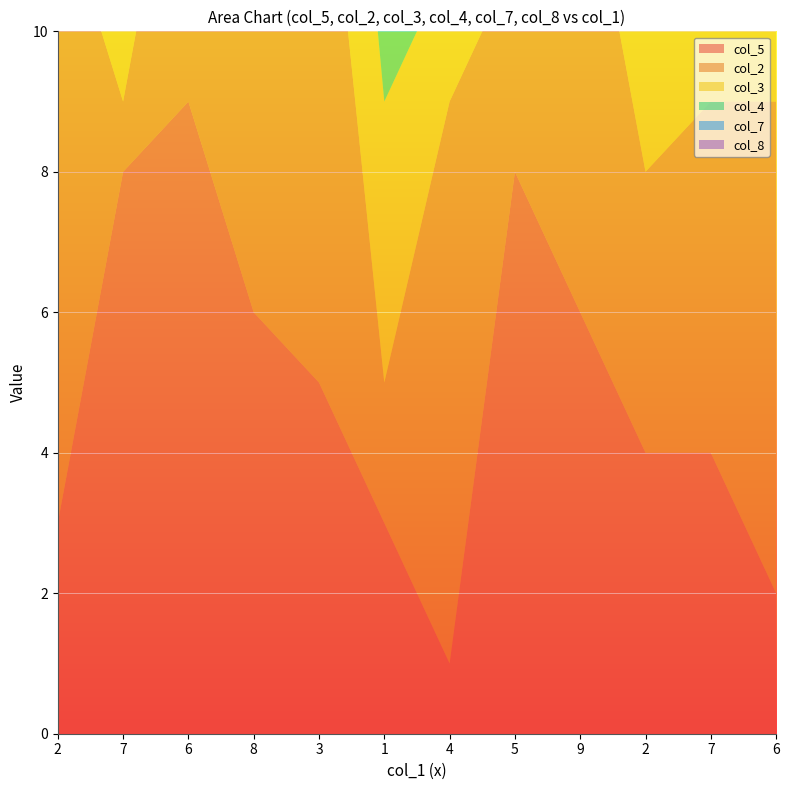

Reading right to left, extract all data points from this chart.

col_5: 6=2	7=4	2=4	9=6	5=8	4=1	1=3	3=5	8=6	6=9	7=8	2=3
col_2: 6=7	7=5	2=4	9=7	5=3	4=8	1=2	3=9	8=6	6=5	7=1	2=9
col_3: 6=6	7=1	2=8	9=6	5=1	4=2	1=4	3=5	8=9	6=7	7=3	2=5
col_4: 6=1	7=5	2=5	9=1	5=6	4=5	1=9	3=2	8=8	6=2	7=4	2=2
col_7: 6=3	7=9	2=1	9=3	5=8	4=1	1=7	3=4	8=5	6=3	7=2	2=9
col_8: 6=5	7=5	2=7	9=5	5=9	4=7	1=3	3=6	8=2	6=4	7=8	2=8